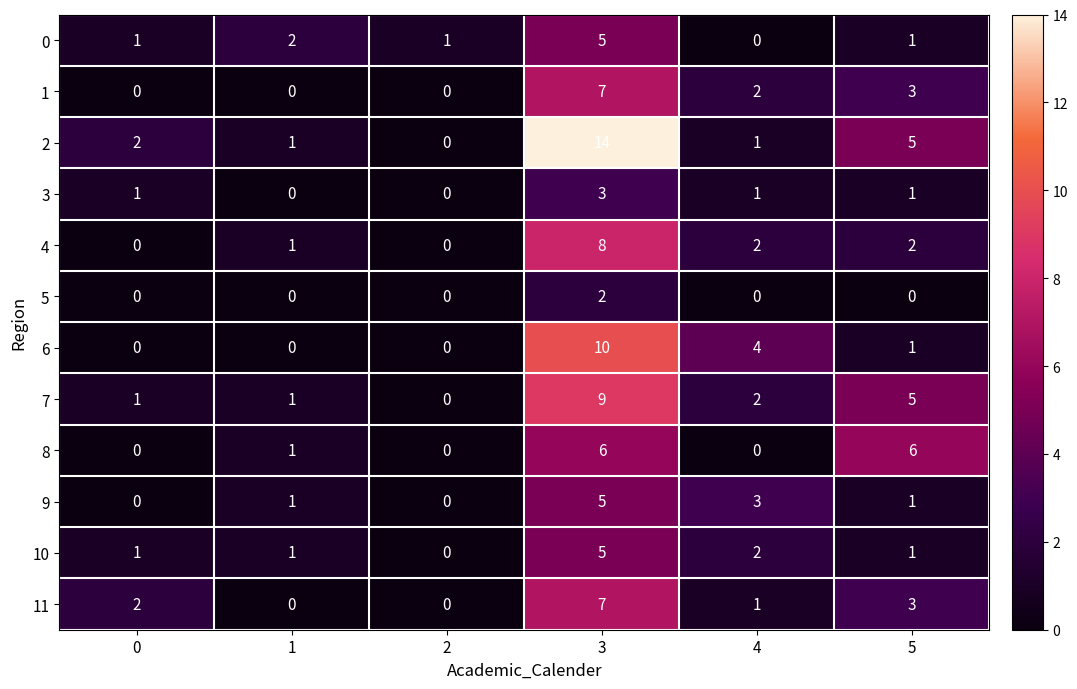

How many data points in 6 are less than 1?

3